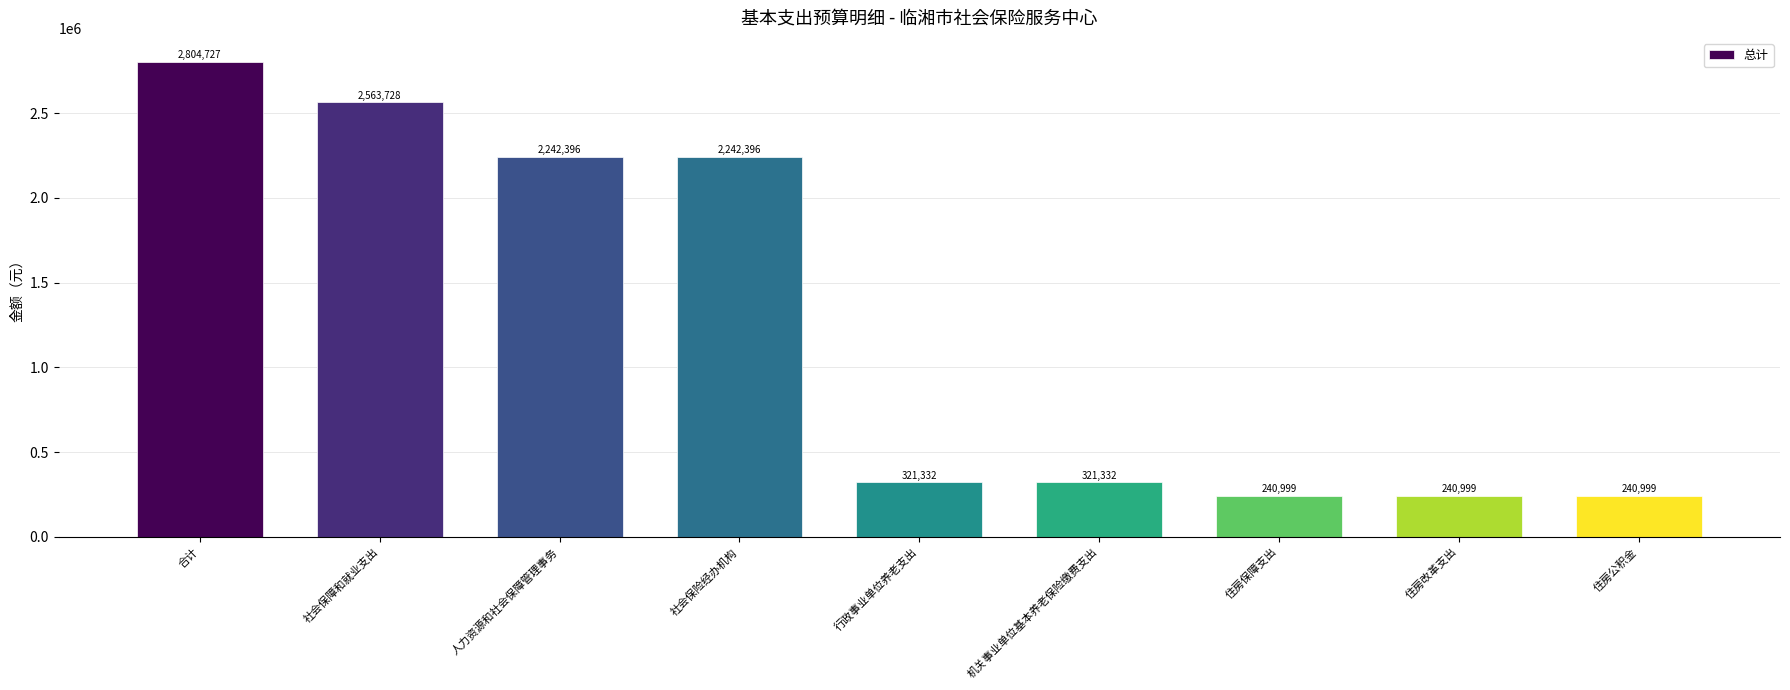

What is the smallest value displayed?

240998.8